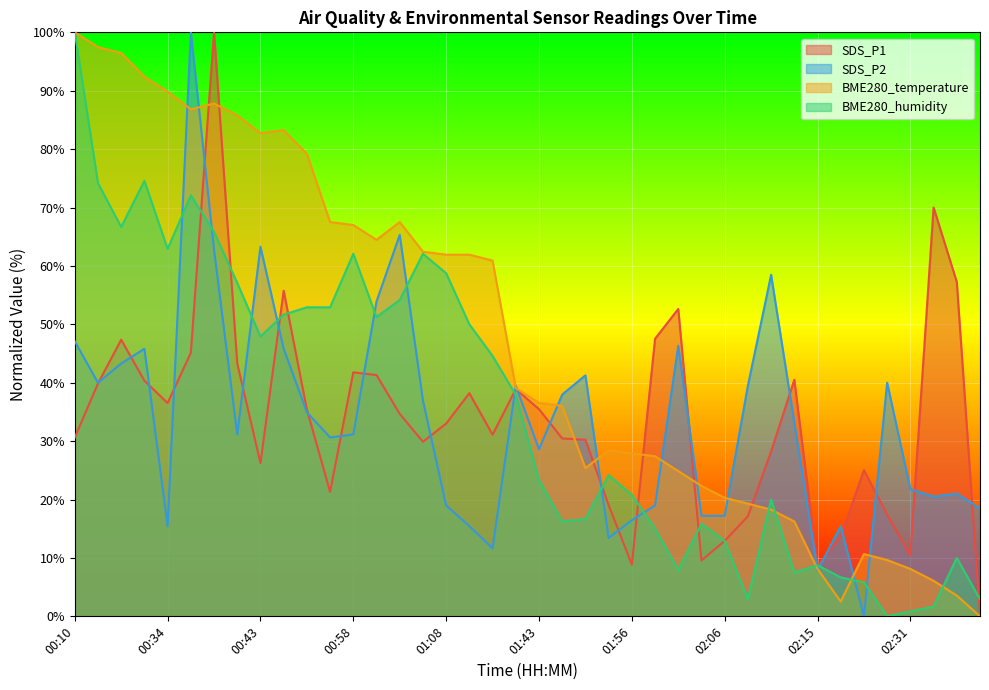

At how many categories does at least one series exceed 36?

31